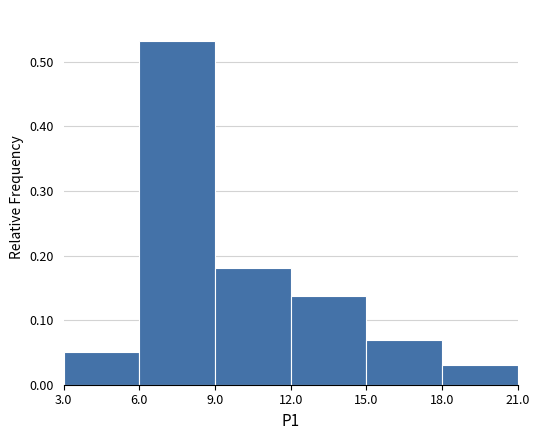

What is the height of the bar covering 9.0 to 12.0 on the x-axis? The values are not printed on the chart, so give them approximately, as read against the axis.

0.18